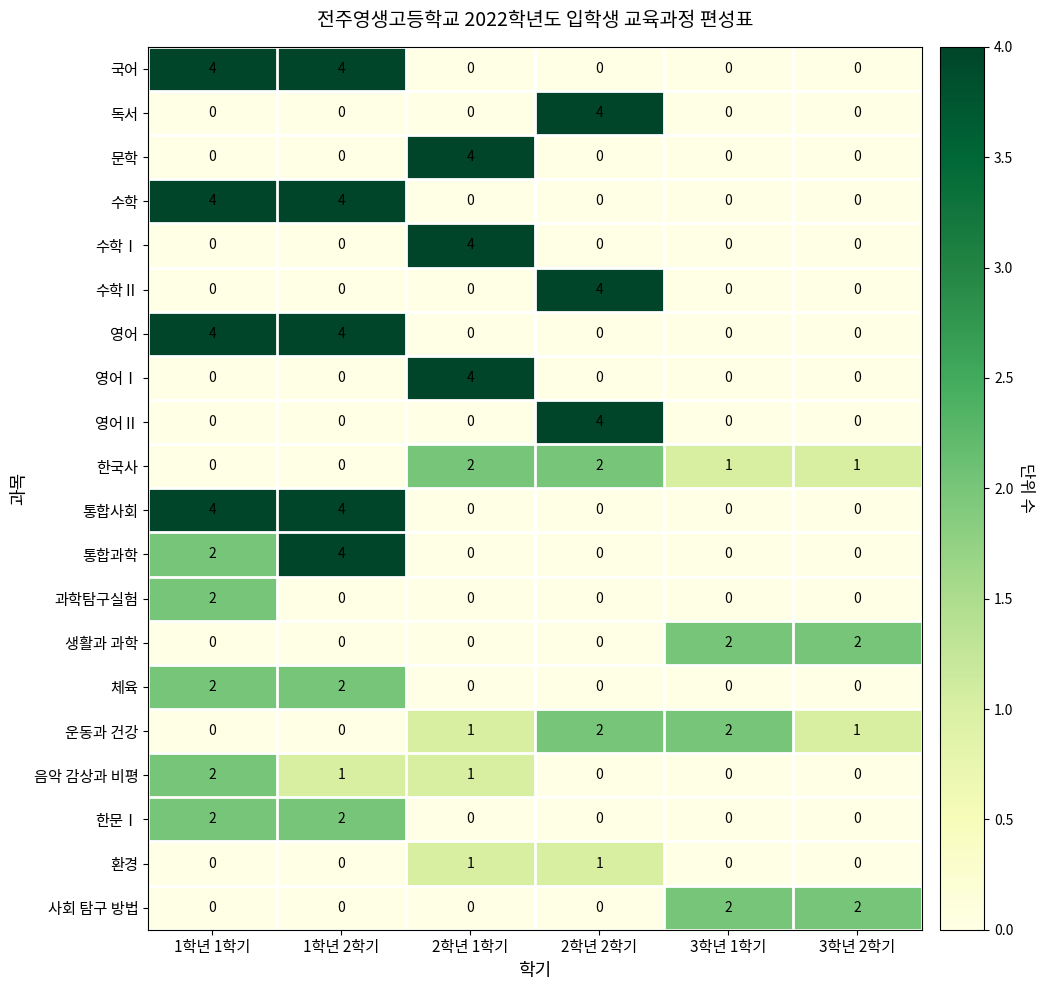

What is the spread (max minus min) of values at 1학년 1학기?

4